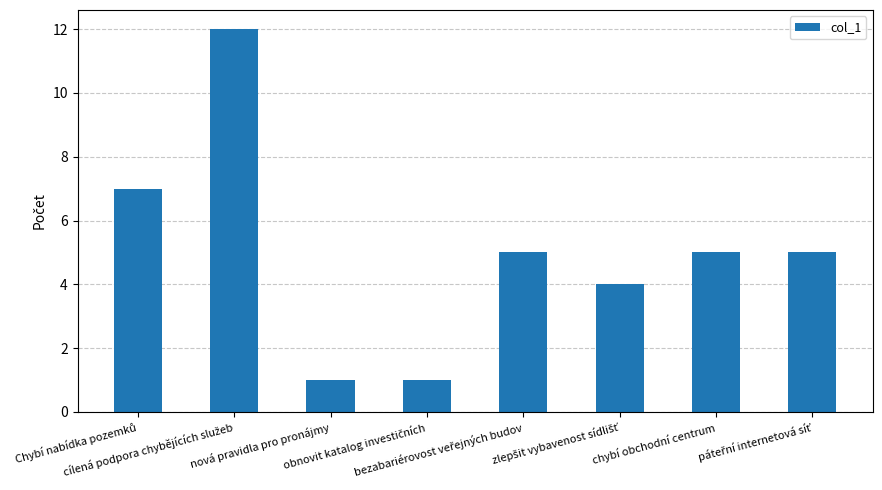

What is the difference between the second highest and minimum values?

6